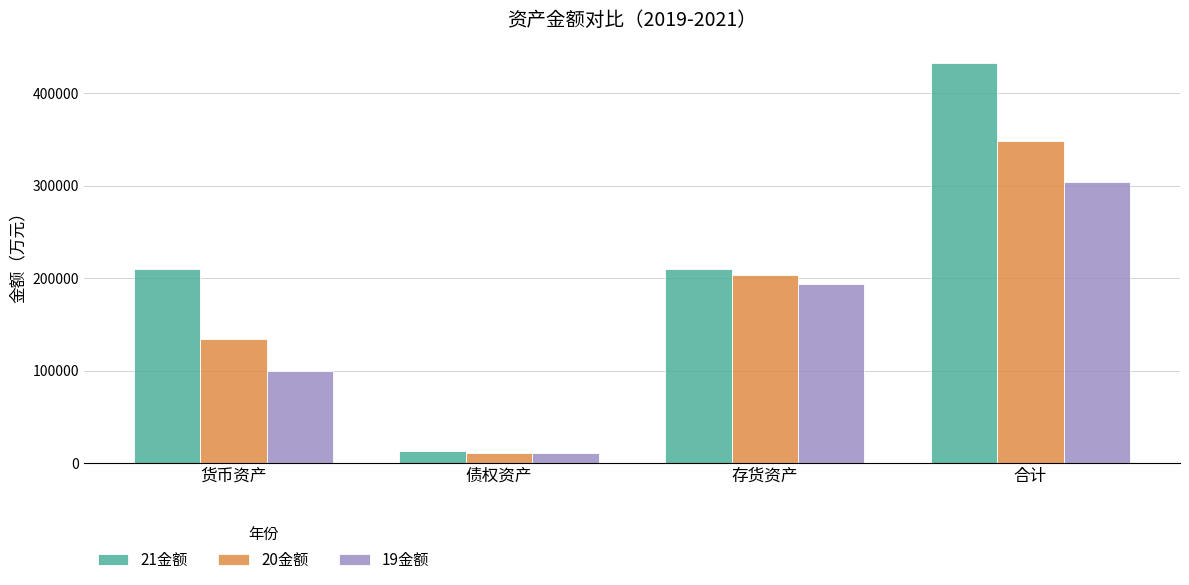

Where does the 20金额 series first go above 203104?

存货资产